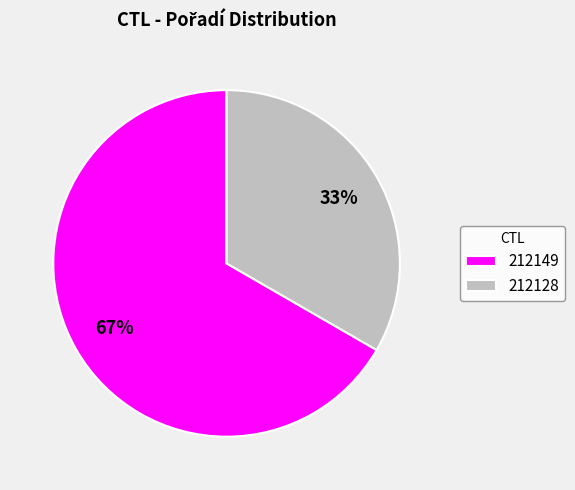

Combined, do 212128 and 212149 account for over 50%?

Yes